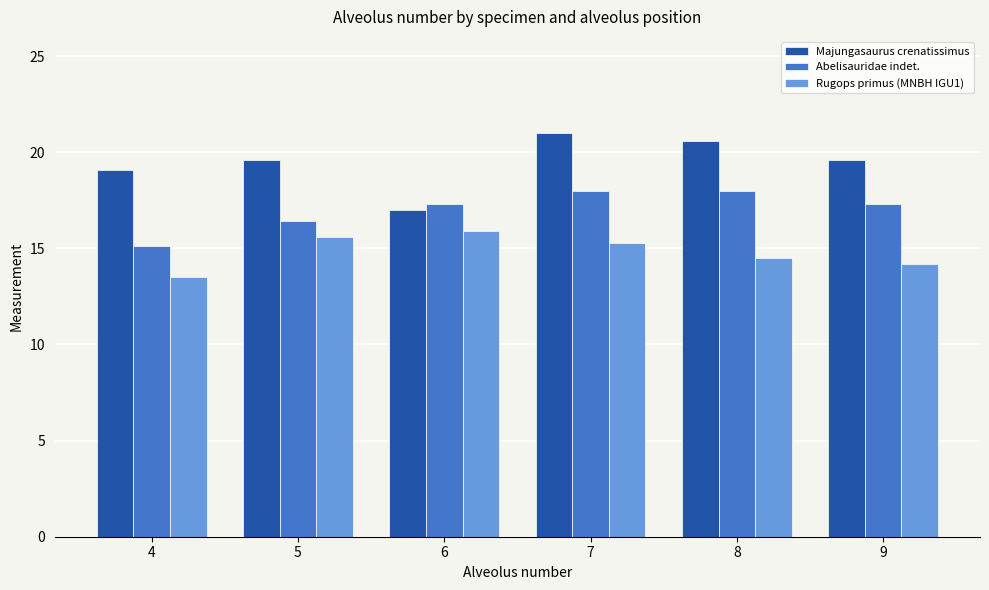

What is the difference between the second highest and minimum values in the Abelisauridae indet. series?

2.9